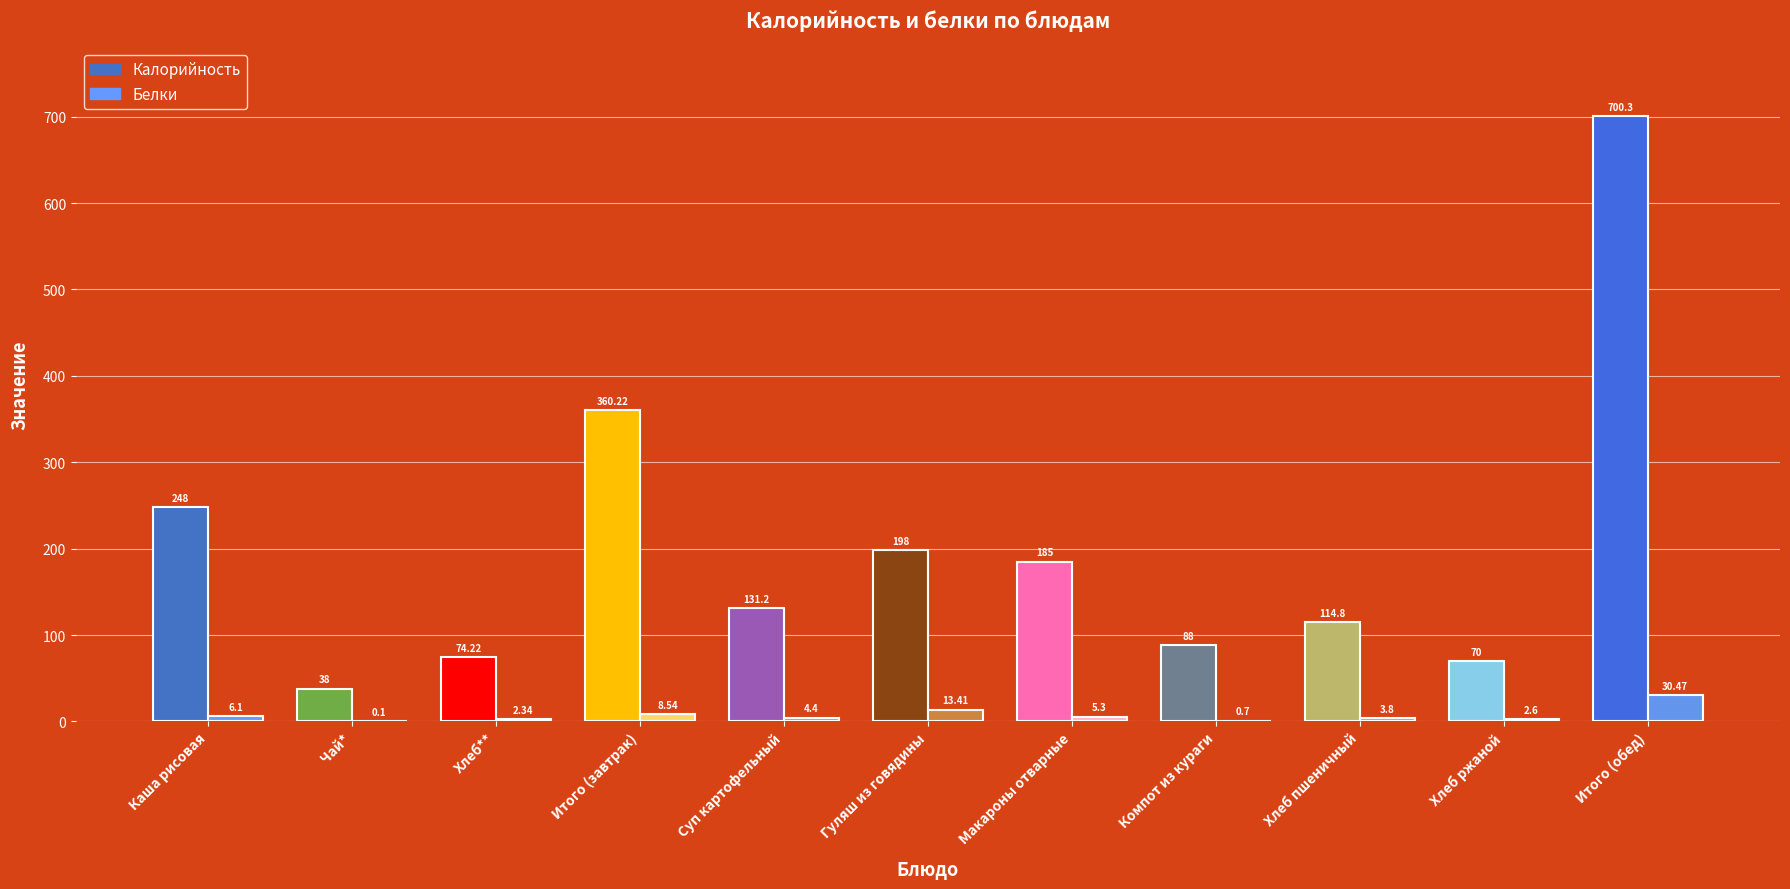

How many groups of bars are there?

11